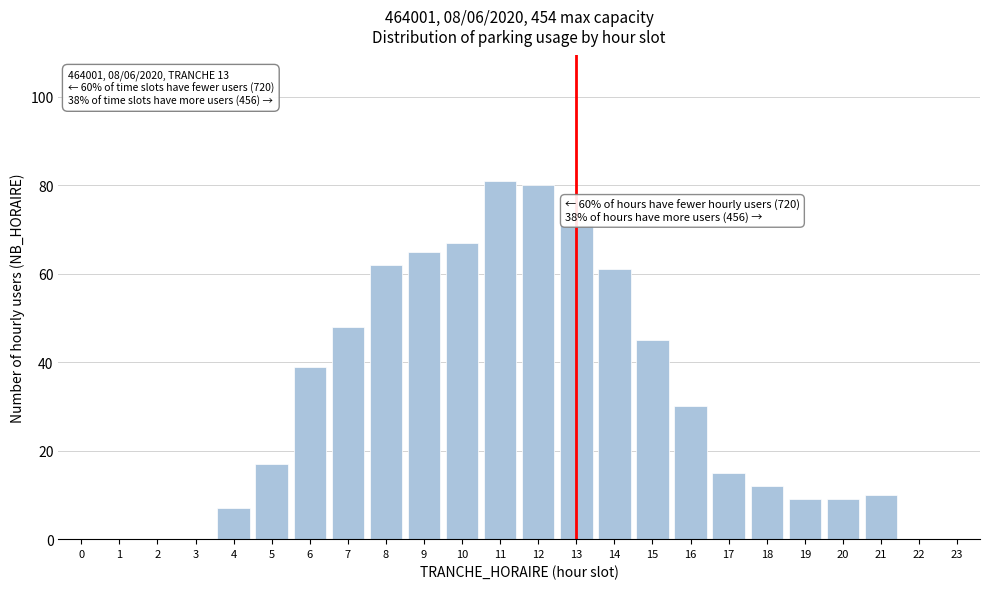

Reading left to right, what are all the values shown in this chart?

0=0	1=0	2=0	3=0	4=7	5=17	6=39	7=48	8=62	9=65	10=67	11=81	12=80	13=71	14=61	15=45	16=30	17=15	18=12	19=9	20=9	21=10	22=0	23=0